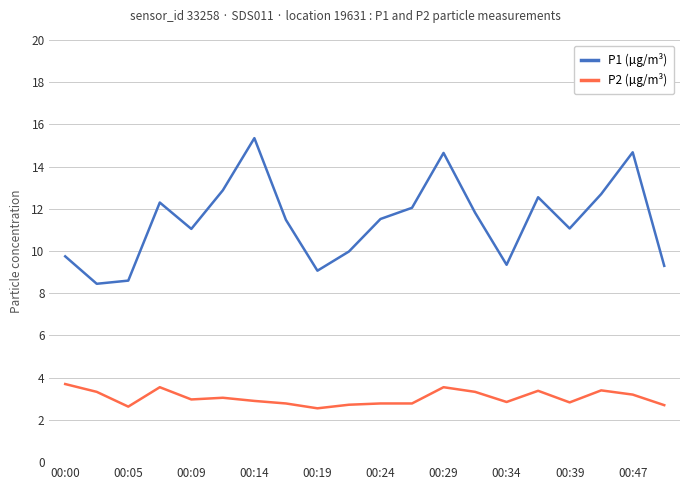

Which series has the widest spread of values?

P1 (µg/m³)